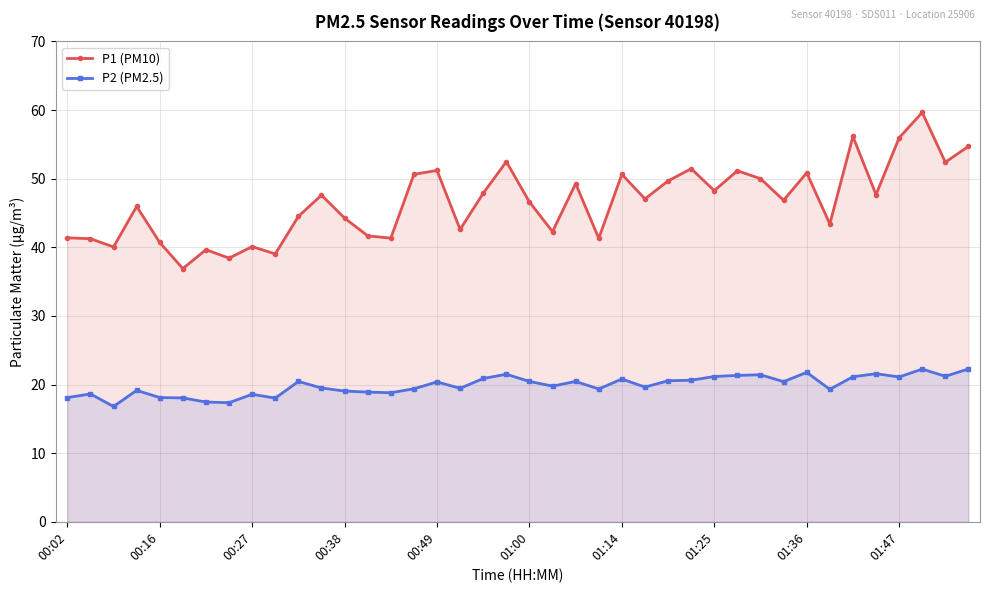

What is the minimum value shown in the chart?

16.8